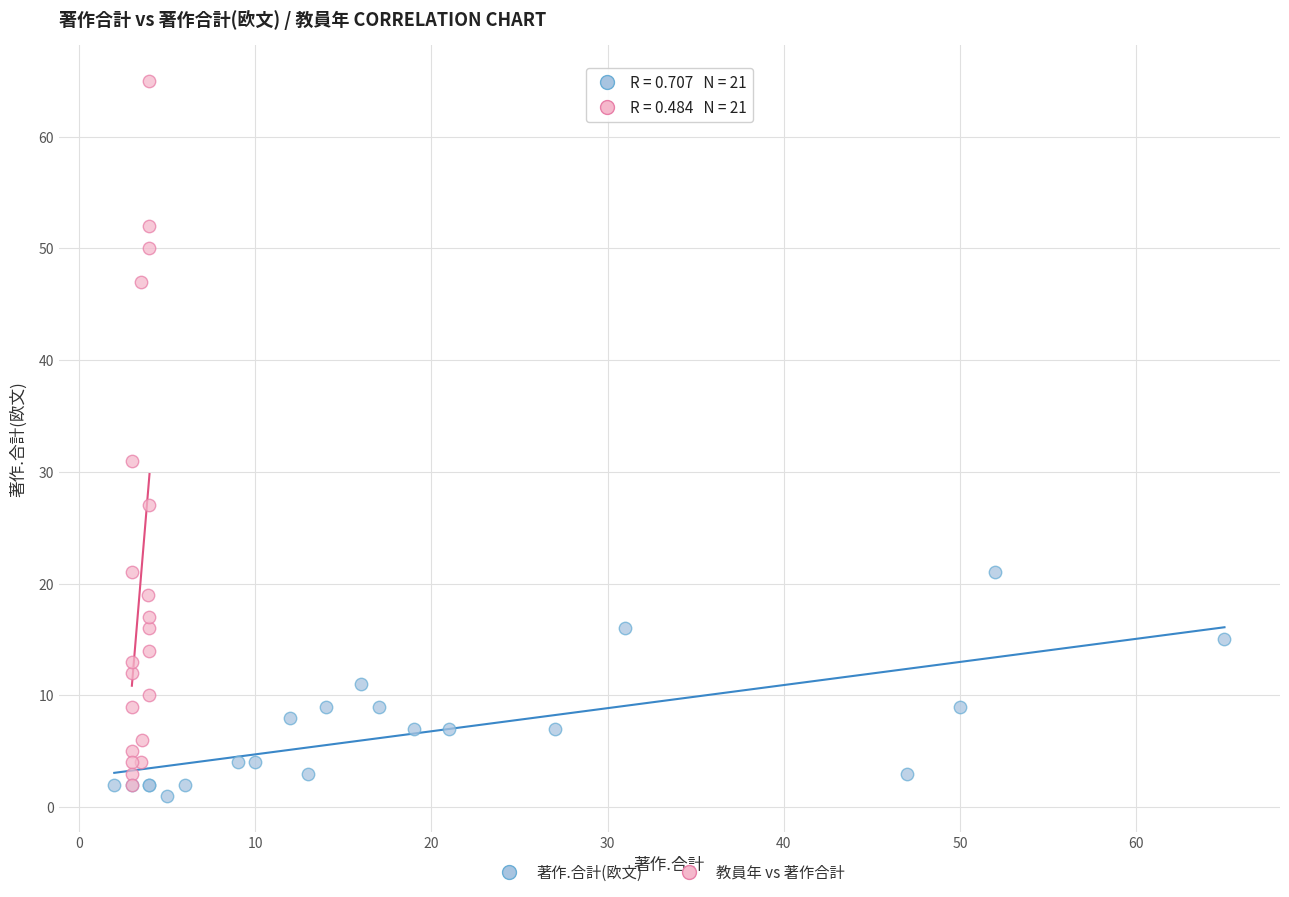

Which series has the widest spread of Y values?

教員年 vs 著作合計